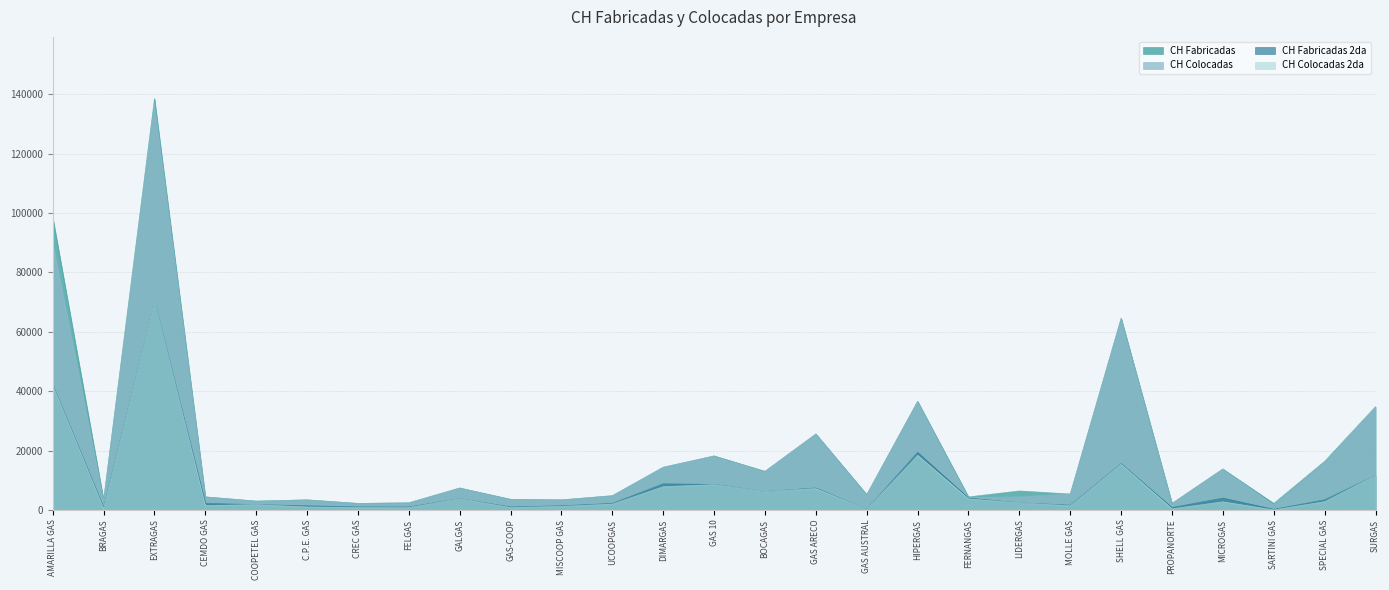

What is the sum of the CH Colocadas values at SPECIAL GAS and CEMDO GAS?

20243